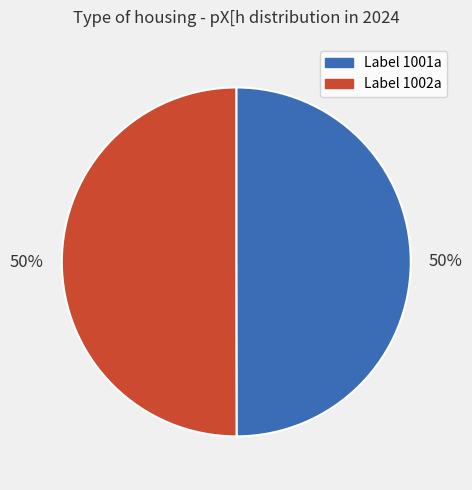

To the nearest percent, what is the average slice percentage?

50%